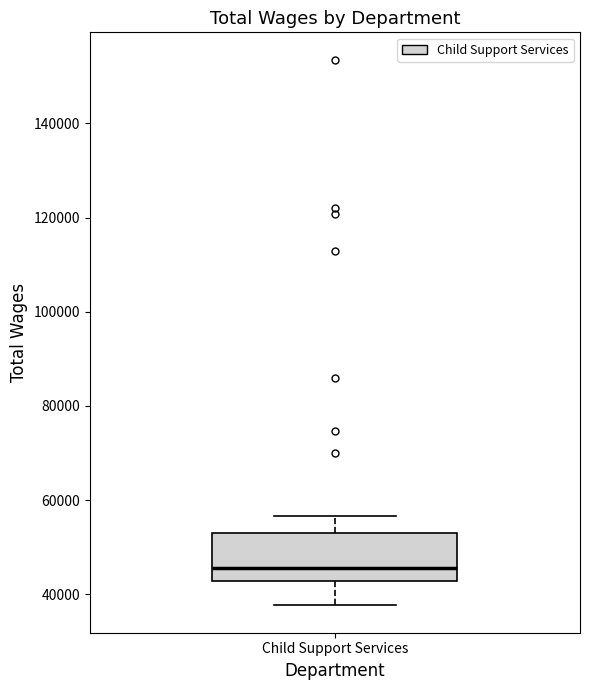

Transcribe this box plot: give where the median line is, the range the box spans, and where the two whiskers end, as read against the y-axis. The values are not printed on the chart, so give them approximately, as read against the axis.

median 46000, box 42000 to 52000, whiskers 38000 to 56000